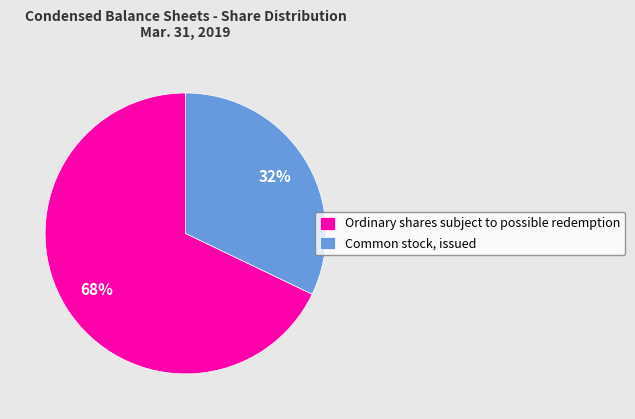

Do Common stock, issued and Ordinary shares subject to possible redemption together represent more than half of the pie?

Yes